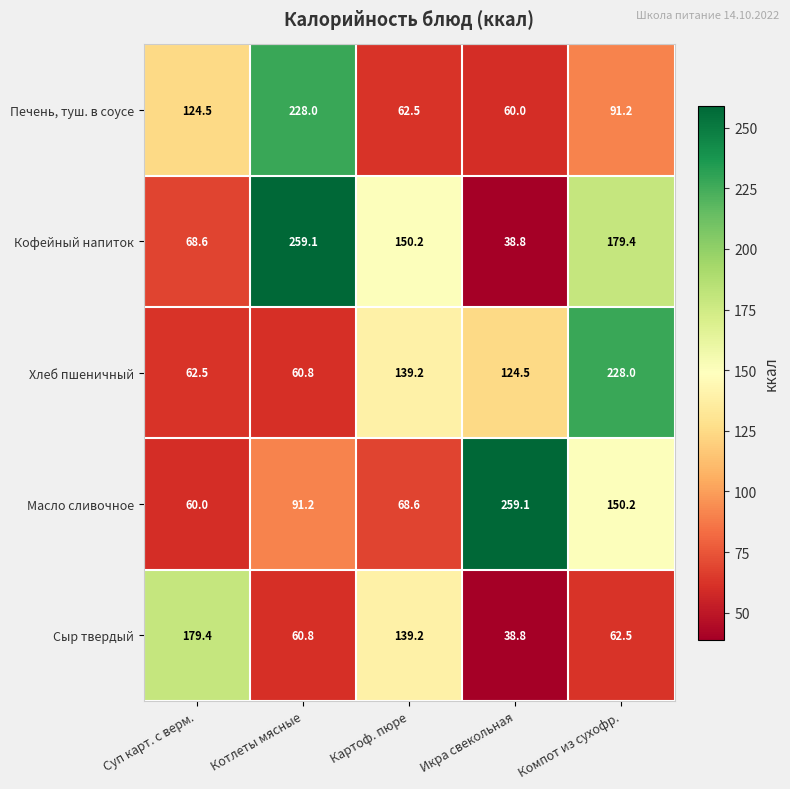

What is the difference between the highest and lowest values at Компот из сухофр.?

165.5